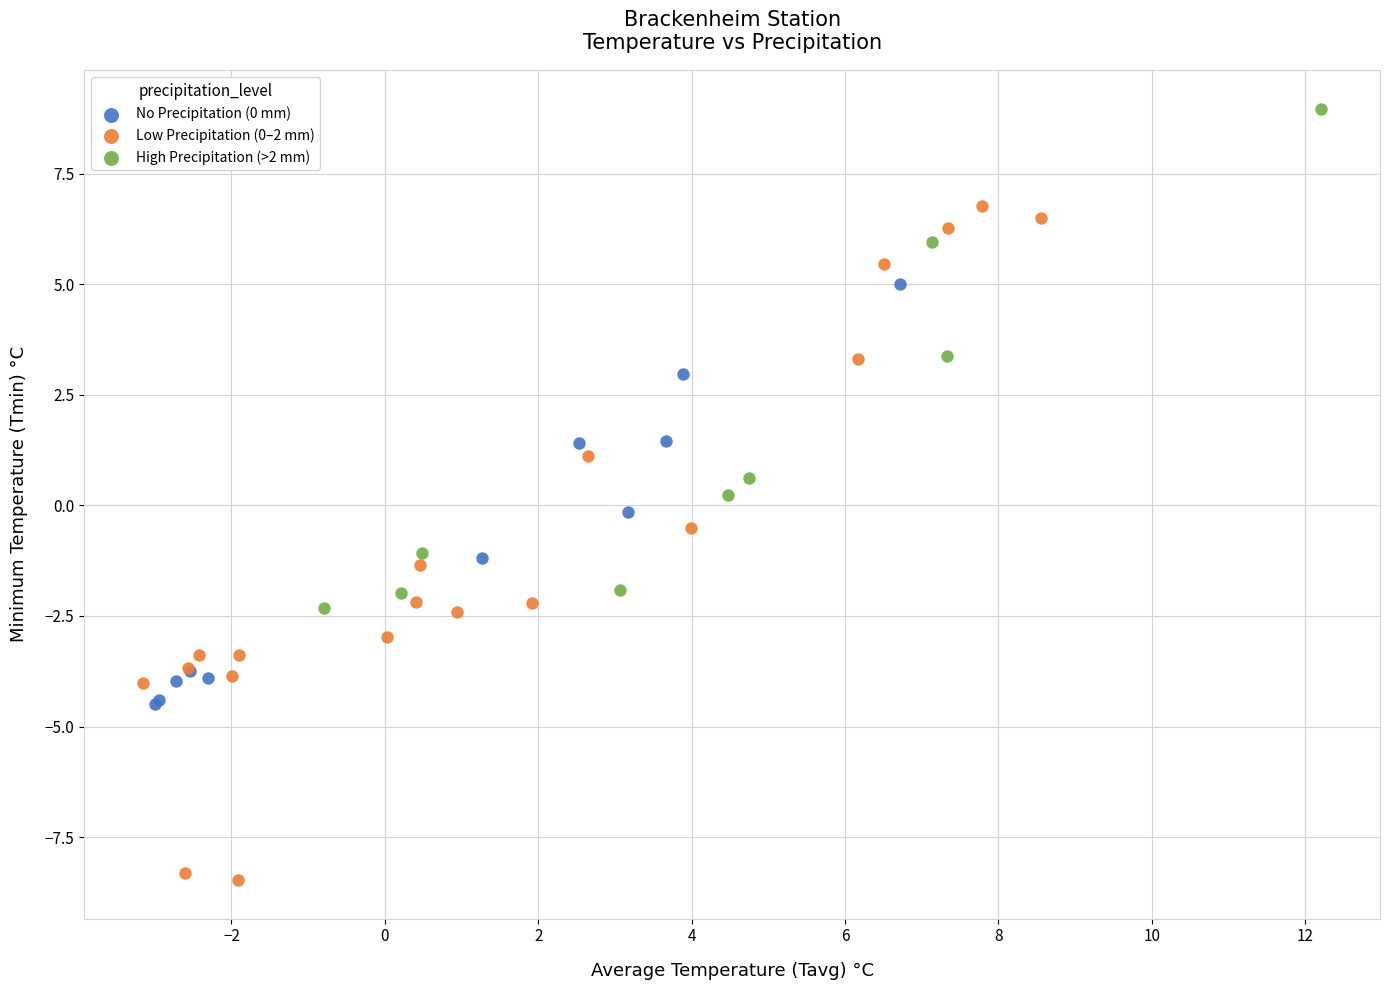

Which series has the largest Y range (max minus min)?

Low Precipitation (0–2 mm)